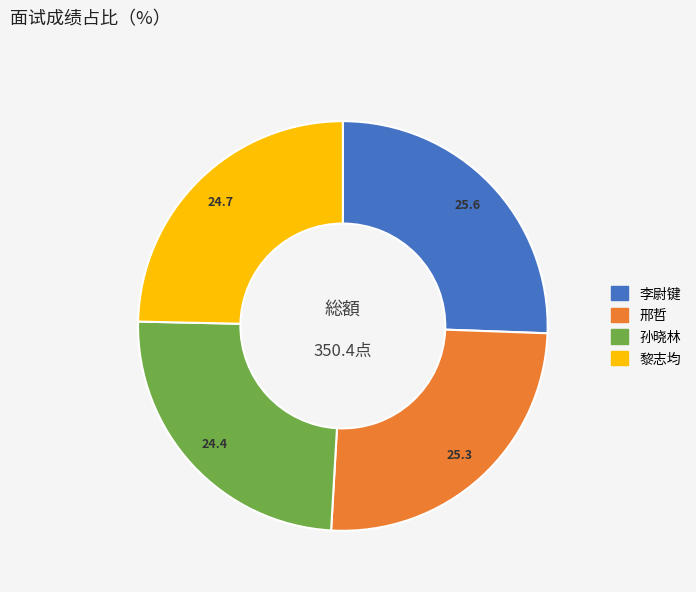

Does 黎志均 account for over 50% of the chart?

No